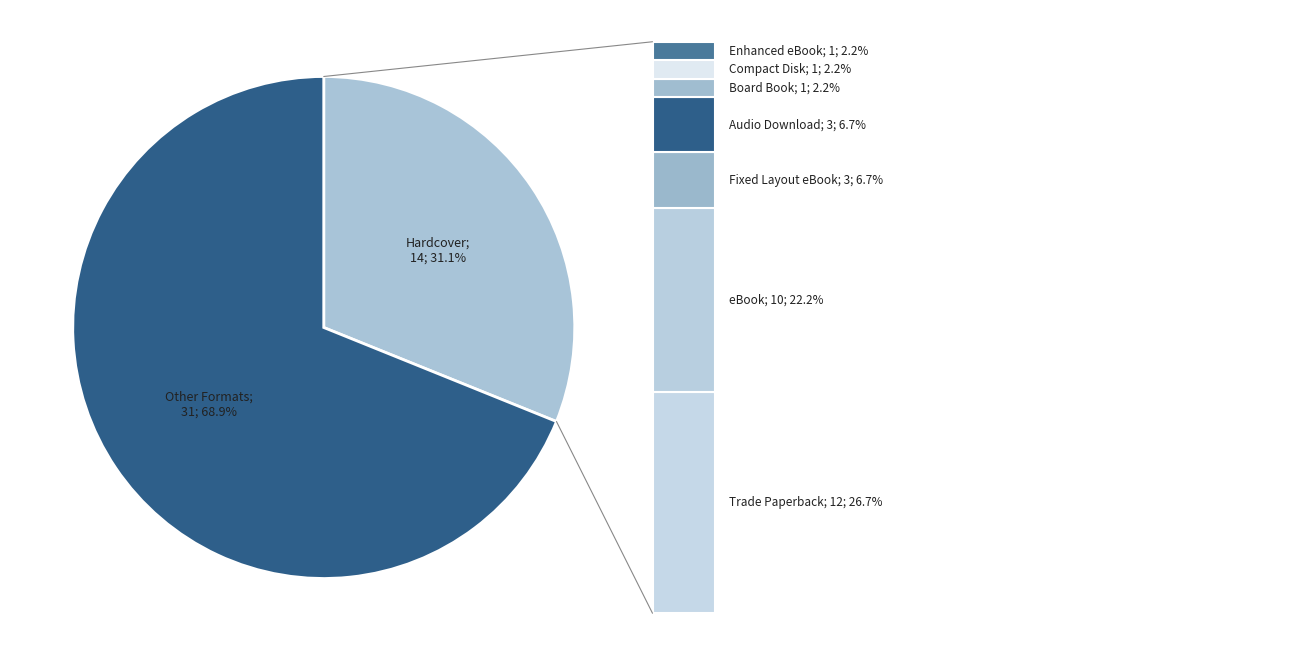

Is there any slice that represents more than half of the pie?

Yes